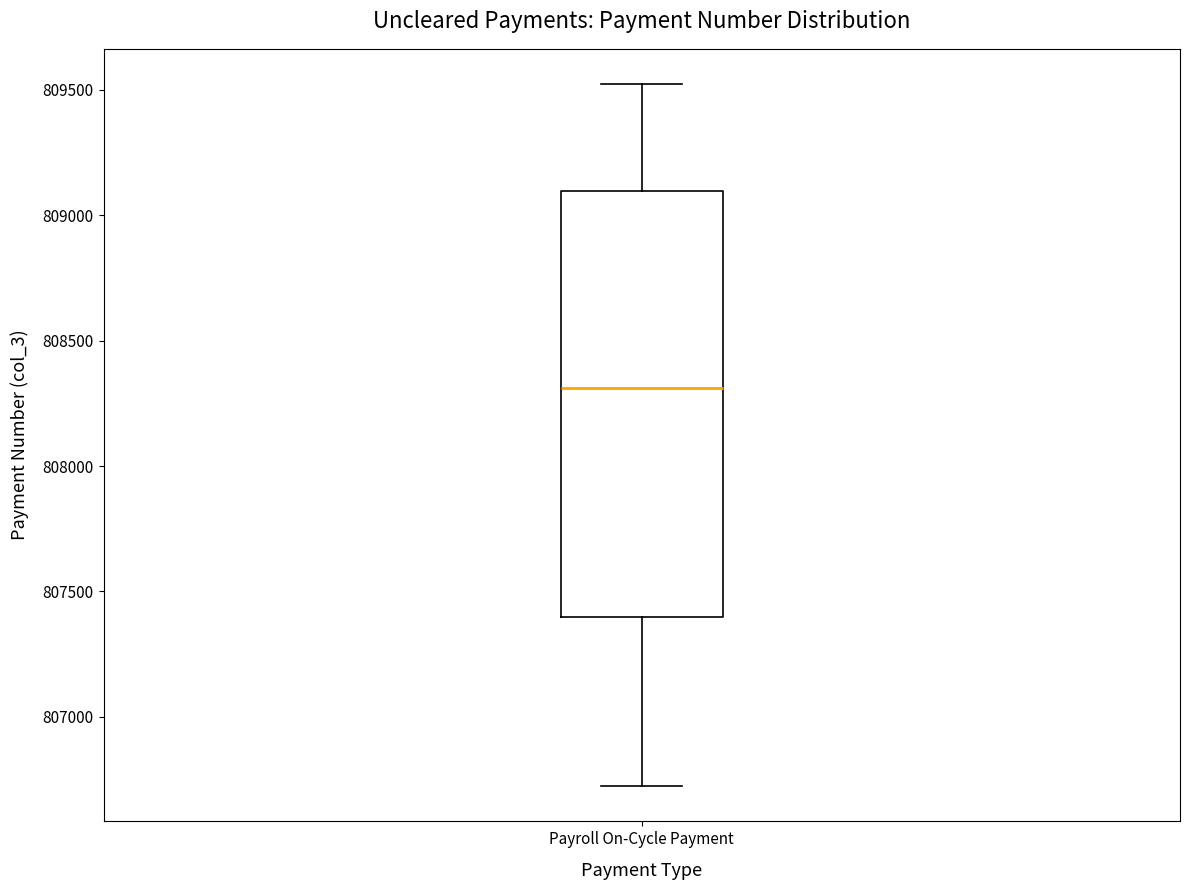

Read this box plot against the y-axis: the position of the median line, the range covered by the box, and the ends of both whiskers. The values are not printed on the chart, so give them approximately, as read against the axis.

median 808300, box 807400 to 809100, whiskers 806700 to 809500